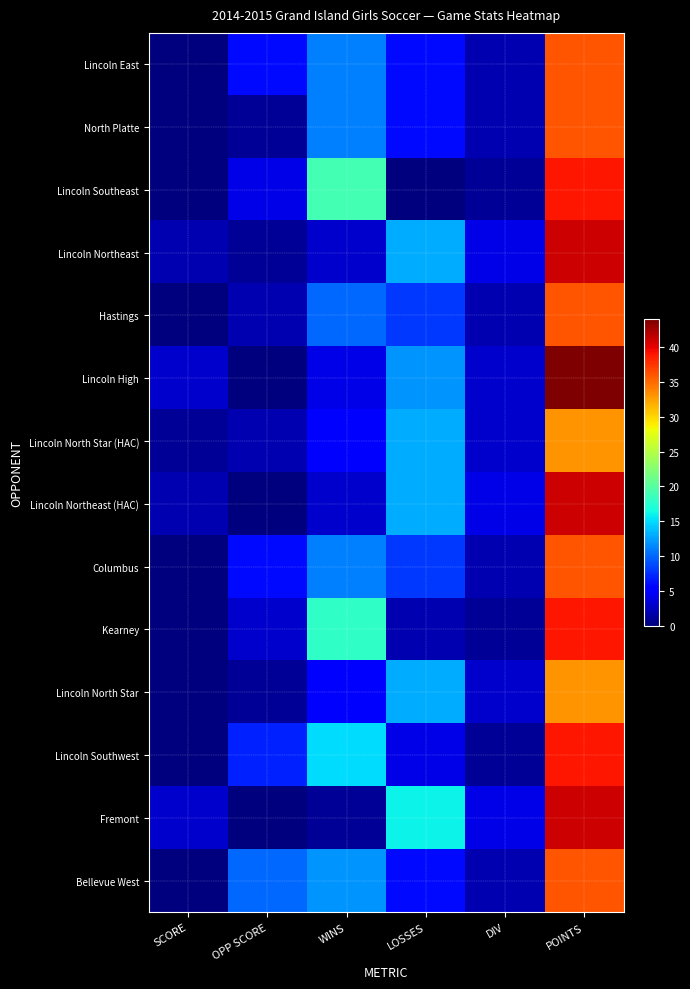

Where is Lincoln North Star (HAC) nearest to the value 17?

LOSSES